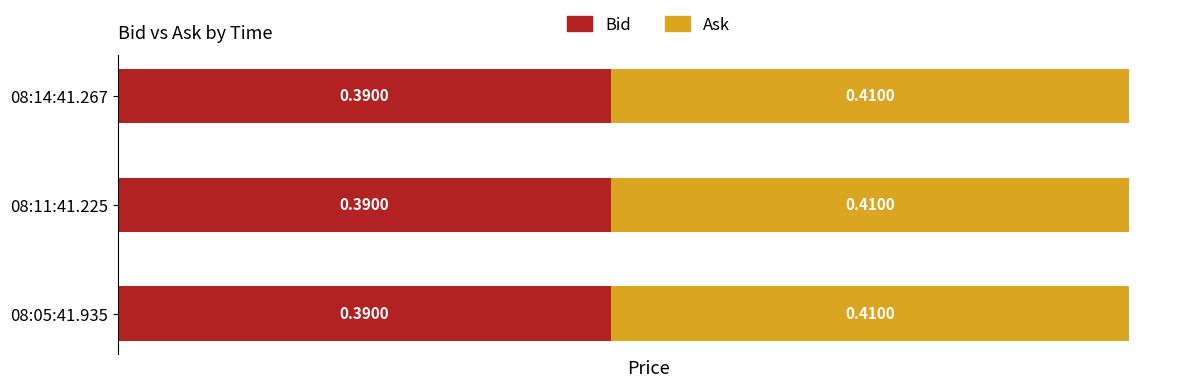

What is the total value across all series at 08:14:41.267?

0.8